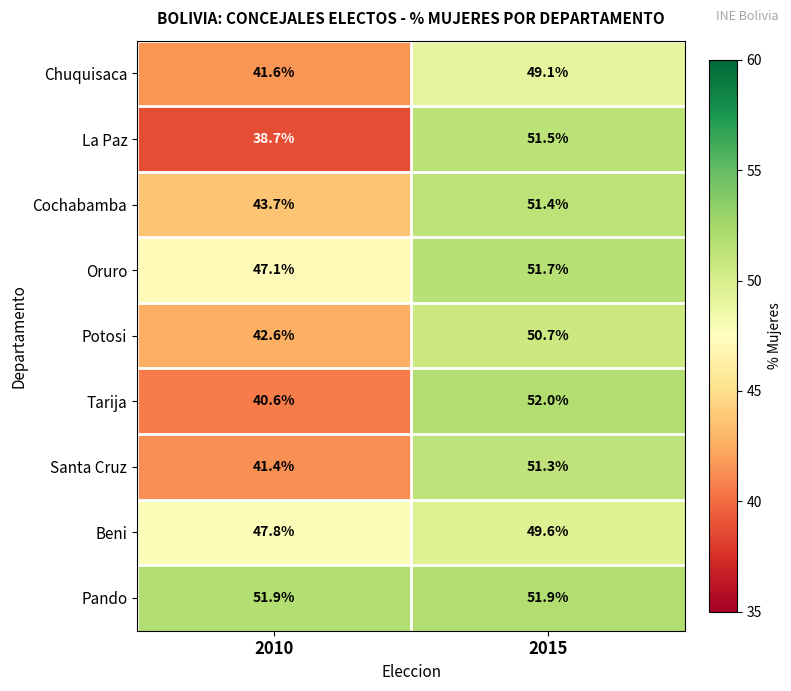

What is the smallest value displayed?

38.7